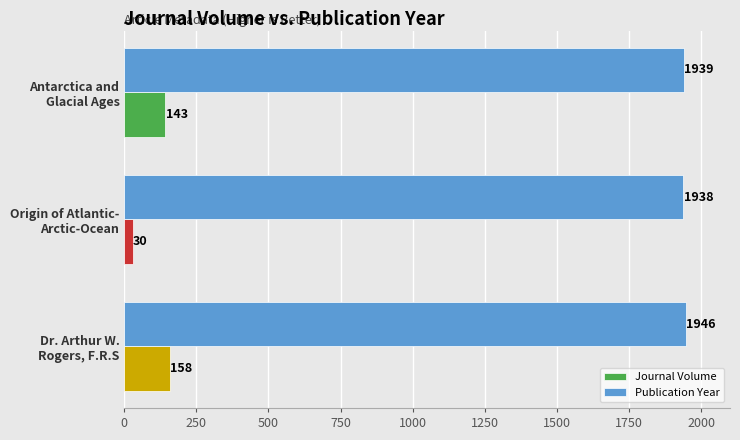

What is the average value of the Journal Volume series?

110